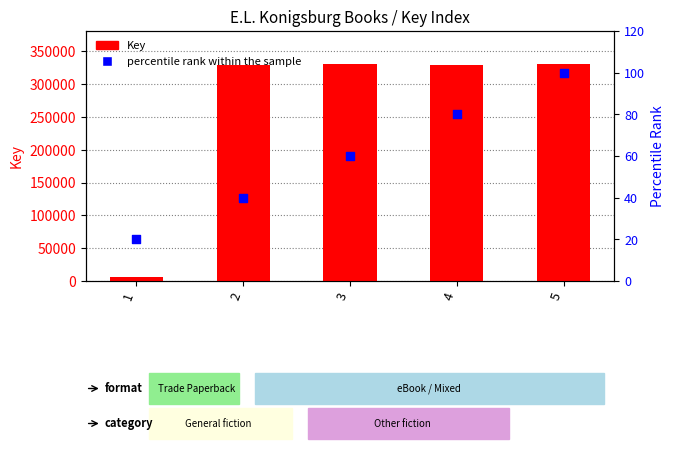

What are all the series names shown in the legend?

Key, percentile rank within the sample